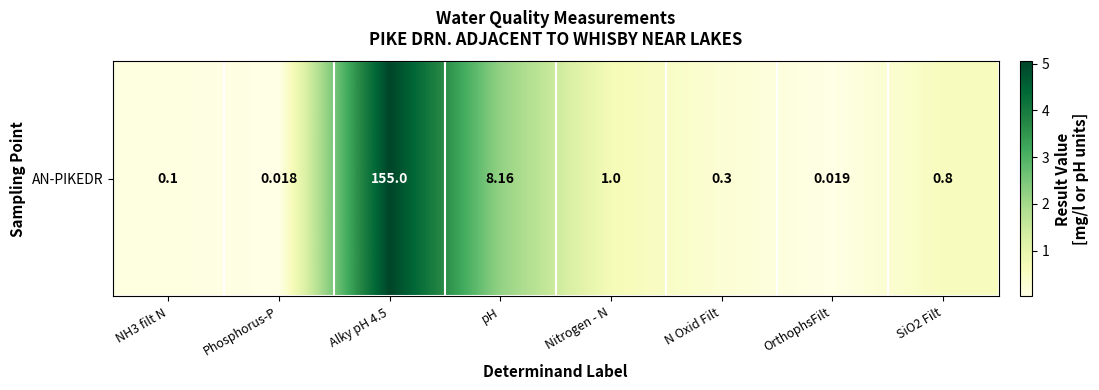

The value at pH is 0.6. True or false?

False